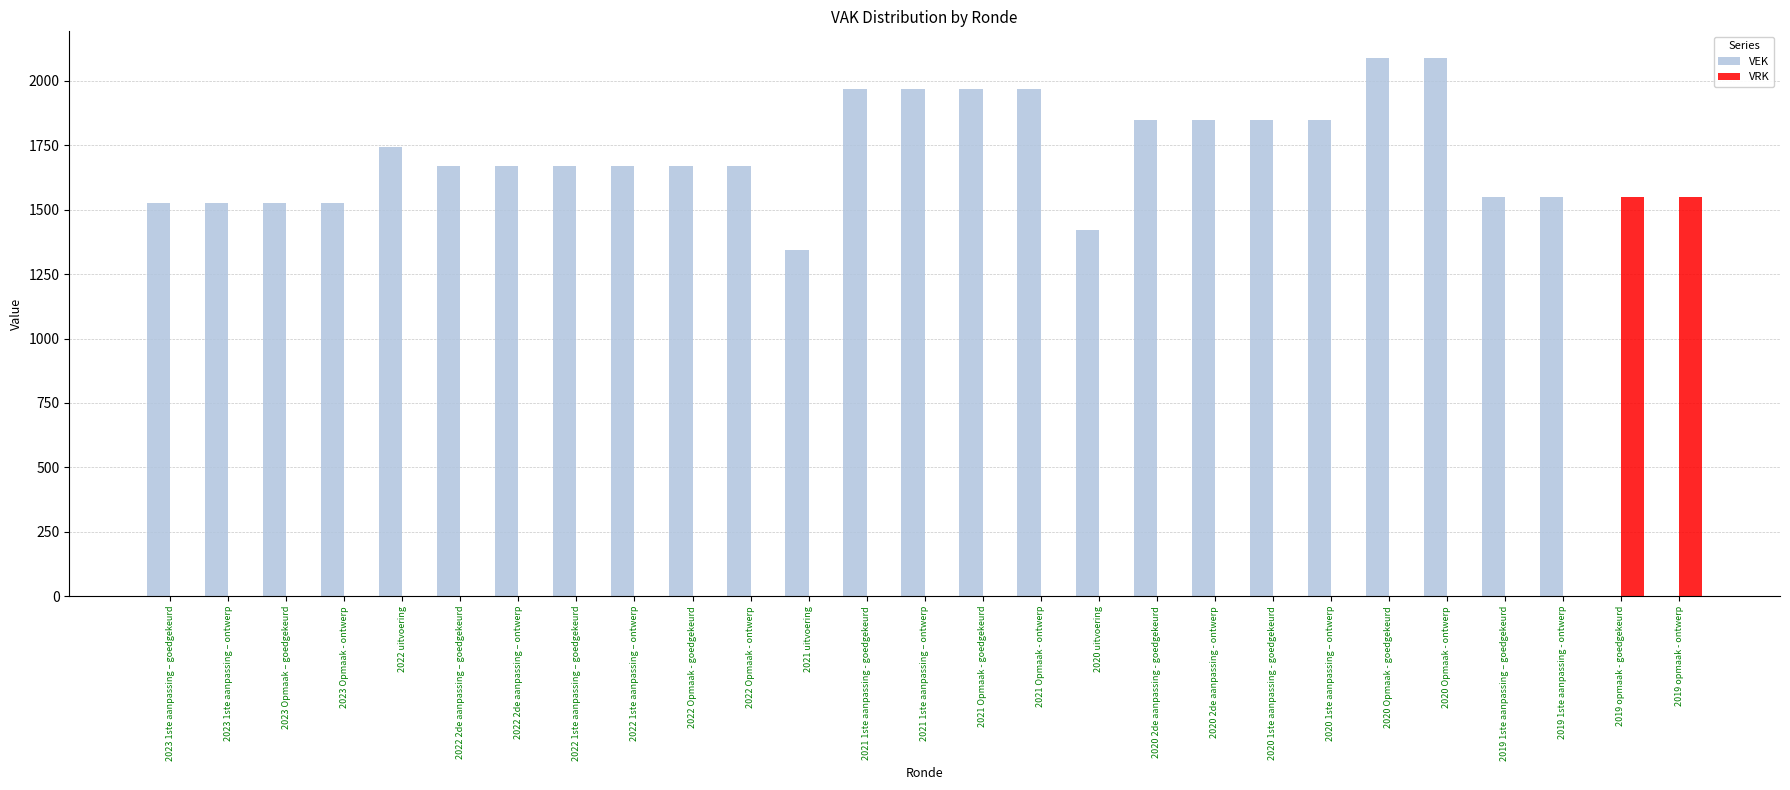

Count the number of categories in the chart.

27